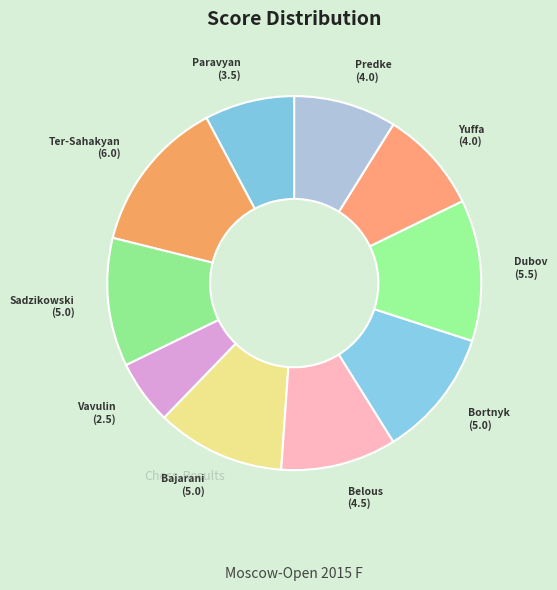

Is the sum of Ter-Sahakyan (6.0) and Dubov (5.5) greater than half?

No